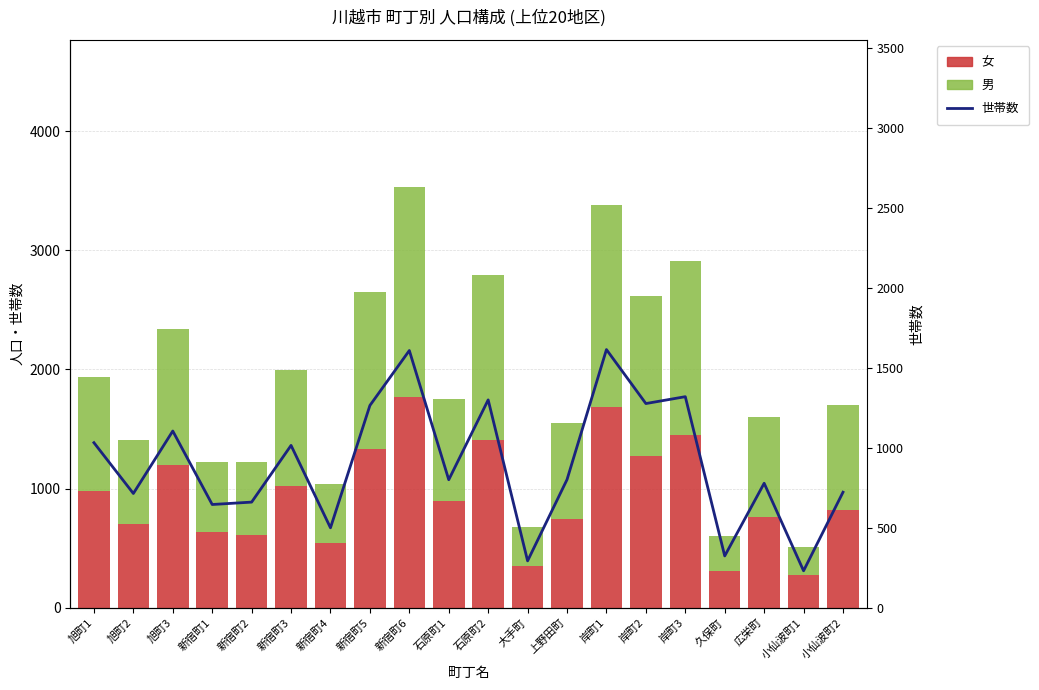

Which series has the largest total across all categories?

女